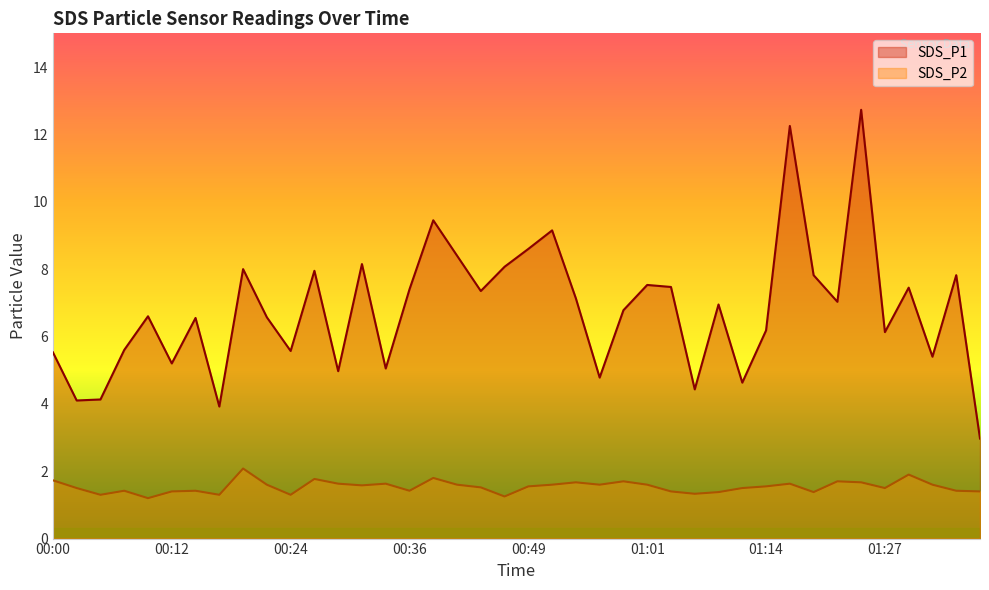

What is the maximum value for SDS_P2?

2.1